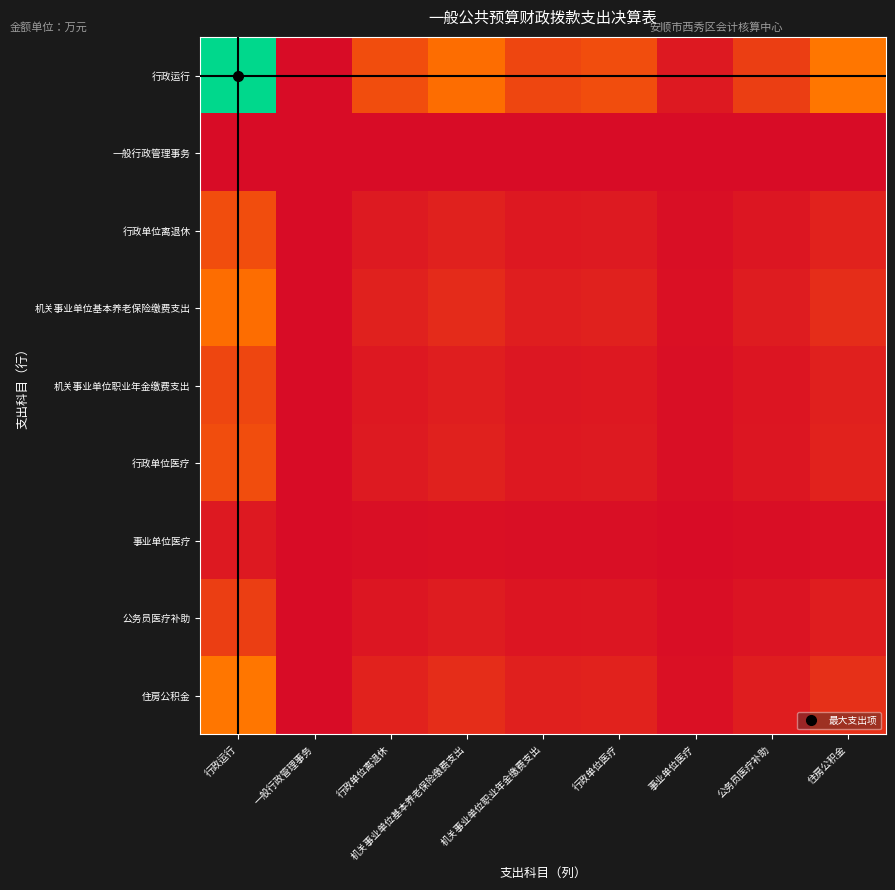

Reading left to right, what are all the values shown in this chart?

行政运行: 行政运行=251.9	一般行政管理事务=0.0	行政单位离退休=53.4	机关事业单位基本养老保险缴费支出=79.9	机关事业单位职业年金缴费支出=47.5	行政单位医疗=53.5	事业单位医疗=10.6	公务员医疗补助=41.1	住房公积金=86.6
一般行政管理事务: 行政运行=0.0	一般行政管理事务=0.0	行政单位离退休=0.0	机关事业单位基本养老保险缴费支出=0.0	机关事业单位职业年金缴费支出=0.0	行政单位医疗=0.0	事业单位医疗=0.0	公务员医疗补助=0.0	住房公积金=0.0
行政单位离退休: 行政运行=53.4	一般行政管理事务=0.0	行政单位离退休=11.3	机关事业单位基本养老保险缴费支出=16.9	机关事业单位职业年金缴费支出=10.1	行政单位医疗=11.3	事业单位医疗=2.3	公务员医疗补助=8.7	住房公积金=18.4
机关事业单位基本养老保险缴费支出: 行政运行=79.9	一般行政管理事务=0.0	行政单位离退休=16.9	机关事业单位基本养老保险缴费支出=25.3	机关事业单位职业年金缴费支出=15.0	行政单位医疗=17.0	事业单位医疗=3.4	公务员医疗补助=13.0	住房公积金=27.5
机关事业单位职业年金缴费支出: 行政运行=47.5	一般行政管理事务=0.0	行政单位离退休=10.1	机关事业单位基本养老保险缴费支出=15.0	机关事业单位职业年金缴费支出=8.9	行政单位医疗=10.1	事业单位医疗=2.0	公务员医疗补助=7.7	住房公积金=16.3
行政单位医疗: 行政运行=53.5	一般行政管理事务=0.0	行政单位离退休=11.3	机关事业单位基本养老保险缴费支出=17.0	机关事业单位职业年金缴费支出=10.1	行政单位医疗=11.4	事业单位医疗=2.3	公务员医疗补助=8.7	住房公积金=18.4
事业单位医疗: 行政运行=10.6	一般行政管理事务=0.0	行政单位离退休=2.3	机关事业单位基本养老保险缴费支出=3.4	机关事业单位职业年金缴费支出=2.0	行政单位医疗=2.3	事业单位医疗=0.5	公务员医疗补助=1.7	住房公积金=3.7
公务员医疗补助: 行政运行=41.1	一般行政管理事务=0.0	行政单位离退休=8.7	机关事业单位基本养老保险缴费支出=13.0	机关事业单位职业年金缴费支出=7.7	行政单位医疗=8.7	事业单位医疗=1.7	公务员医疗补助=6.7	住房公积金=14.1
住房公积金: 行政运行=86.6	一般行政管理事务=0.0	行政单位离退休=18.4	机关事业单位基本养老保险缴费支出=27.5	机关事业单位职业年金缴费支出=16.3	行政单位医疗=18.4	事业单位医疗=3.7	公务员医疗补助=14.1	住房公积金=29.8